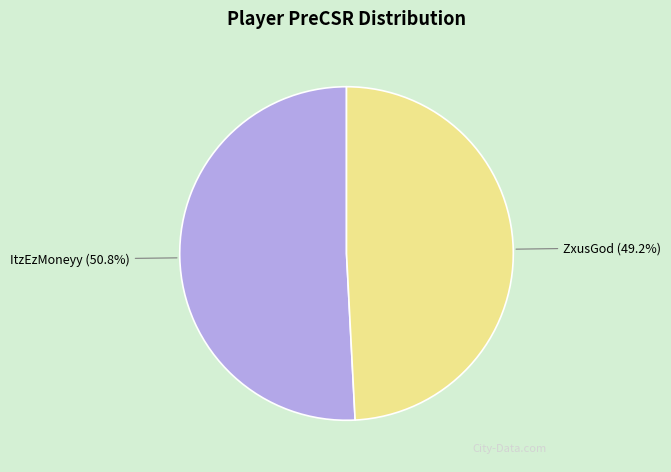

How many slices are in this pie chart?

2